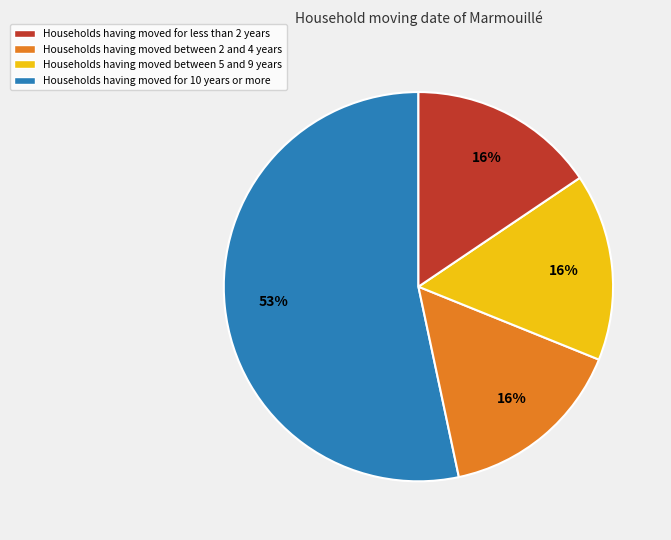

To the nearest percent, what is the average slice percentage?

25%